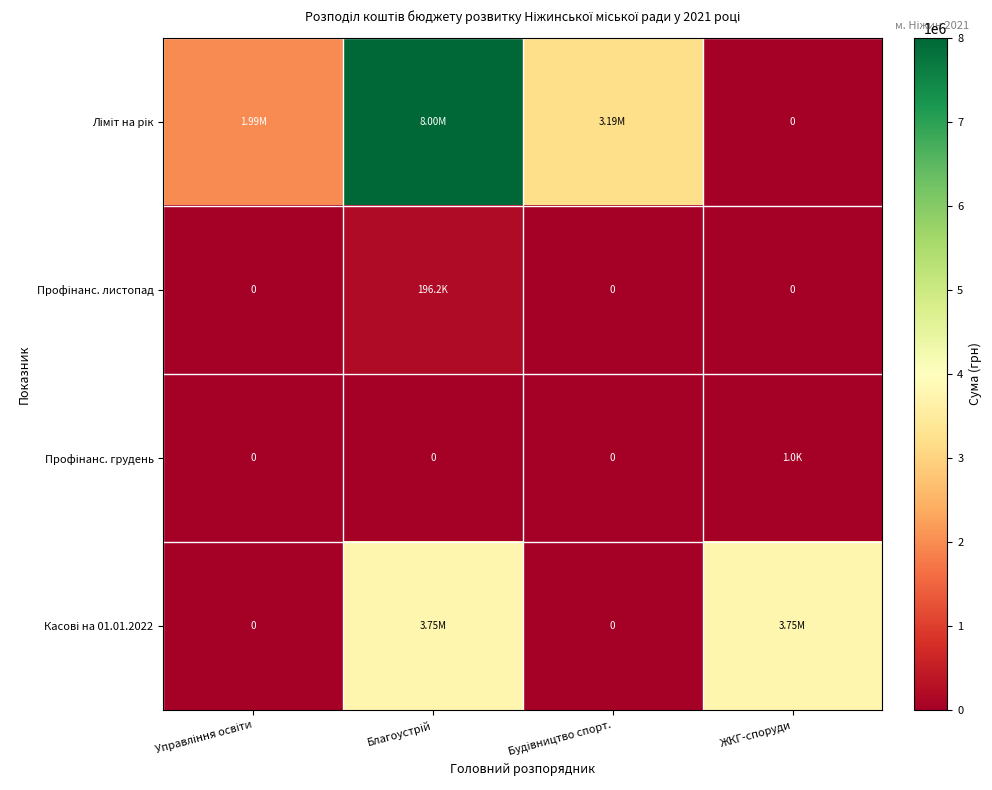

Between Управління освіти and Будівництво спорт., which series saw the biggest shift?

Ліміт на рік